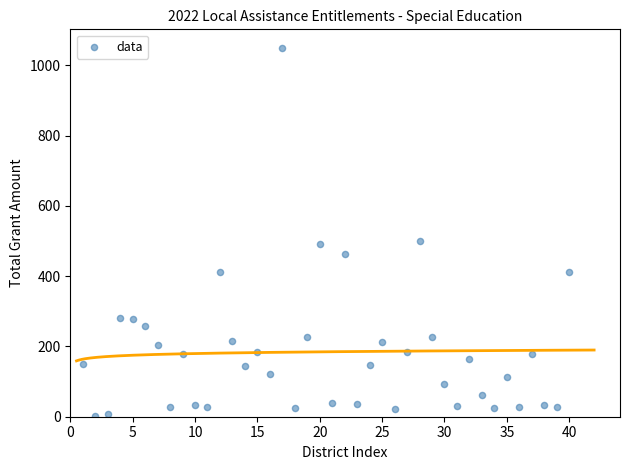

What is the range of X values (max minus min)?

39.0